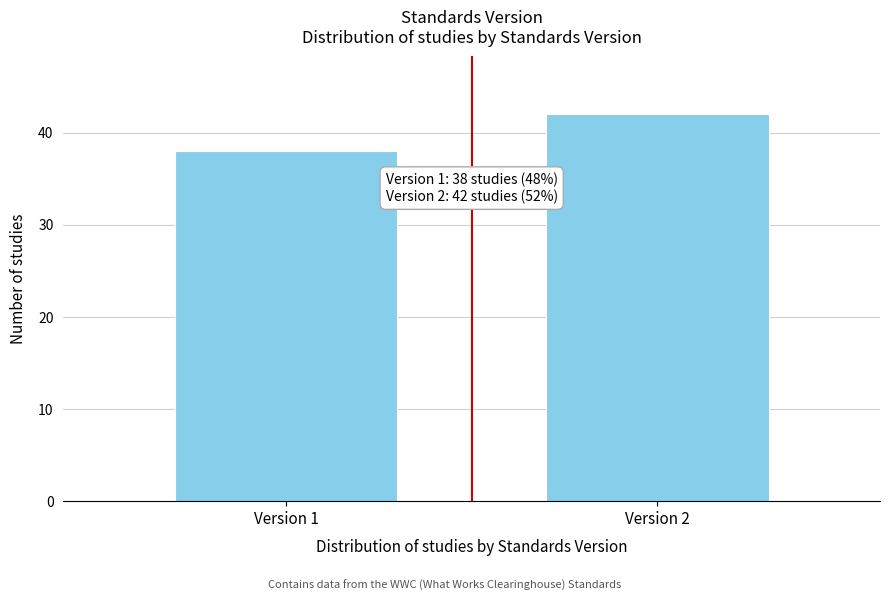

Reading left to right, list all the values displayed in this chart.

38	42